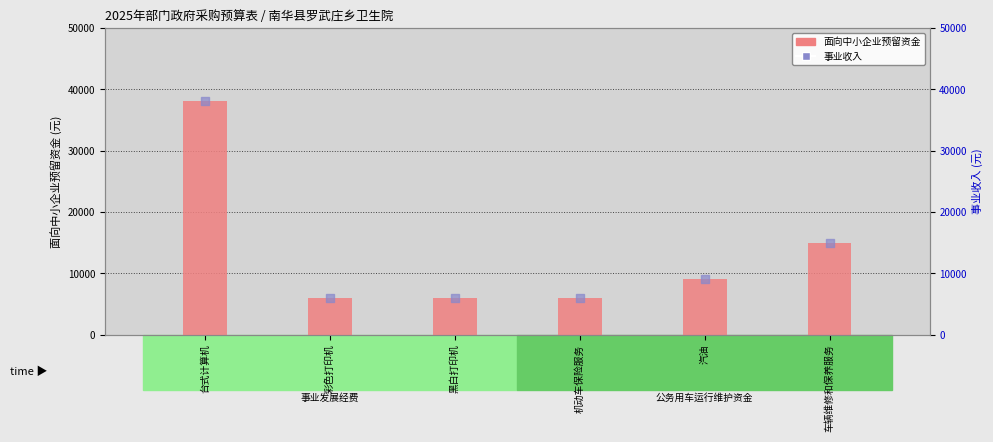

At how many categories does at least one series exceed 29981?

1